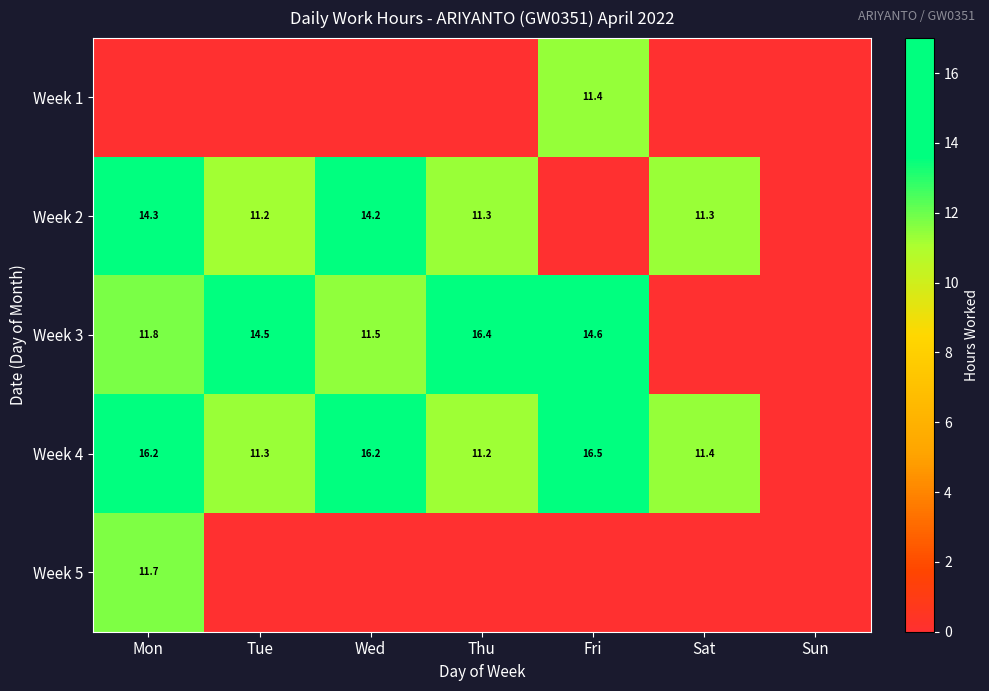

Is the value of Week 2 at Sat greater than the value of Week 3 at Thu?

No